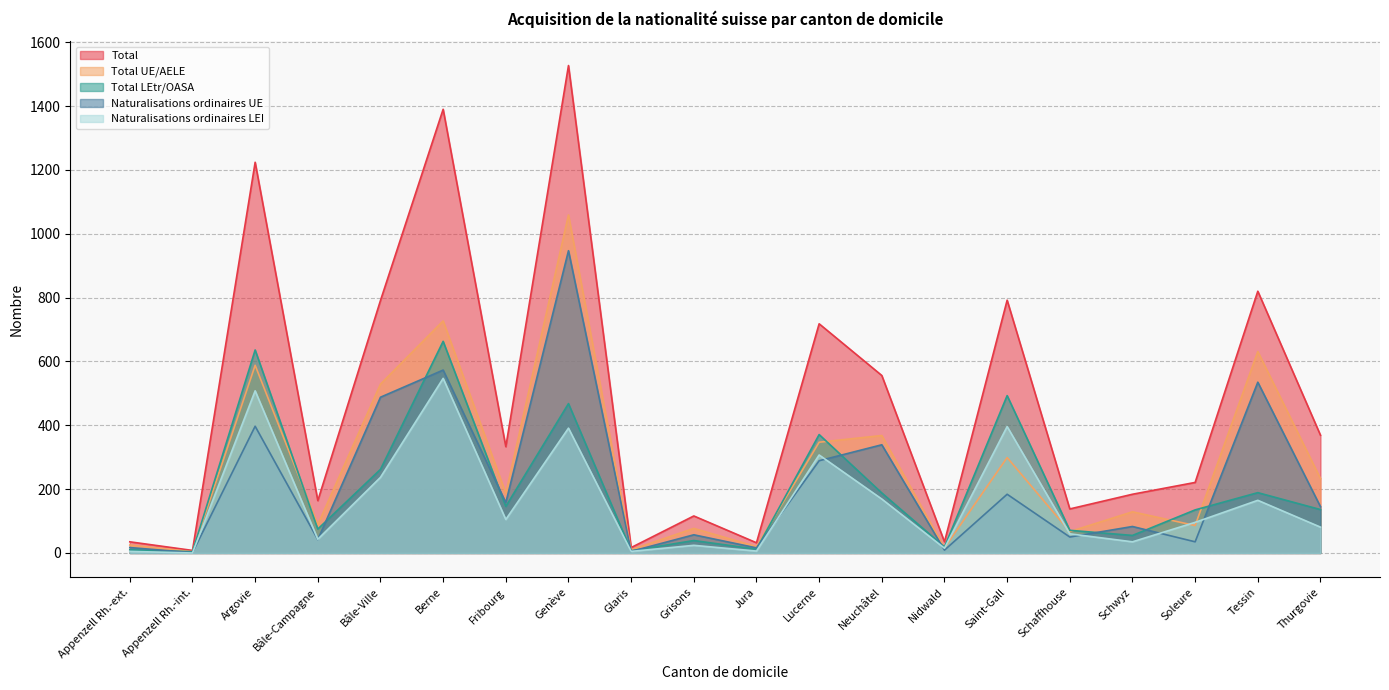

The value of Naturalisations ordinaires UE at Appenzell Rh.-ext. is 17. True or false?

True